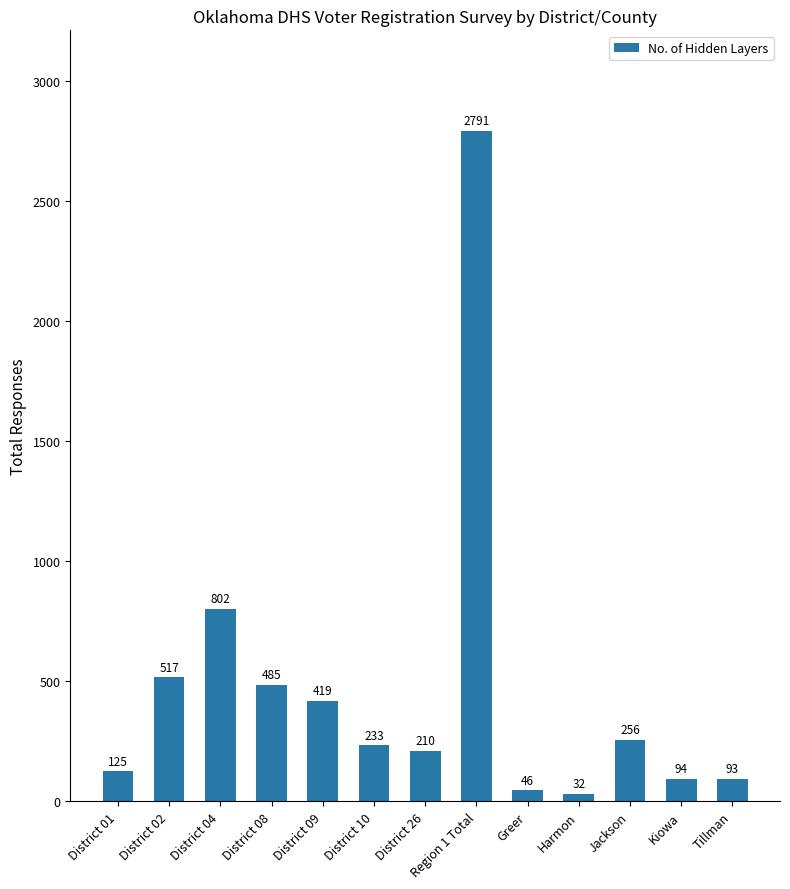

Which label corresponds to the smallest value in the chart?

Harmon